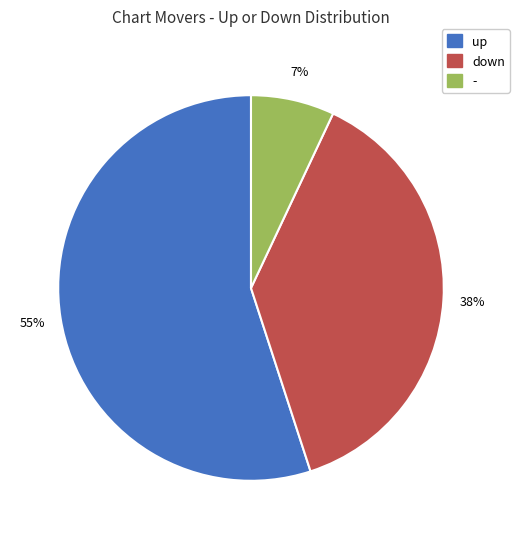

Rank the categories by value from lowest to highest.

-, down, up